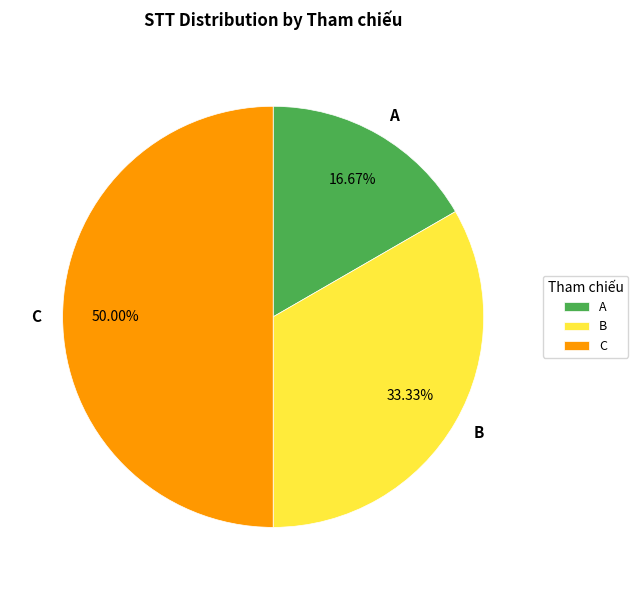

Rank the categories by value from highest to lowest.

C, B, A